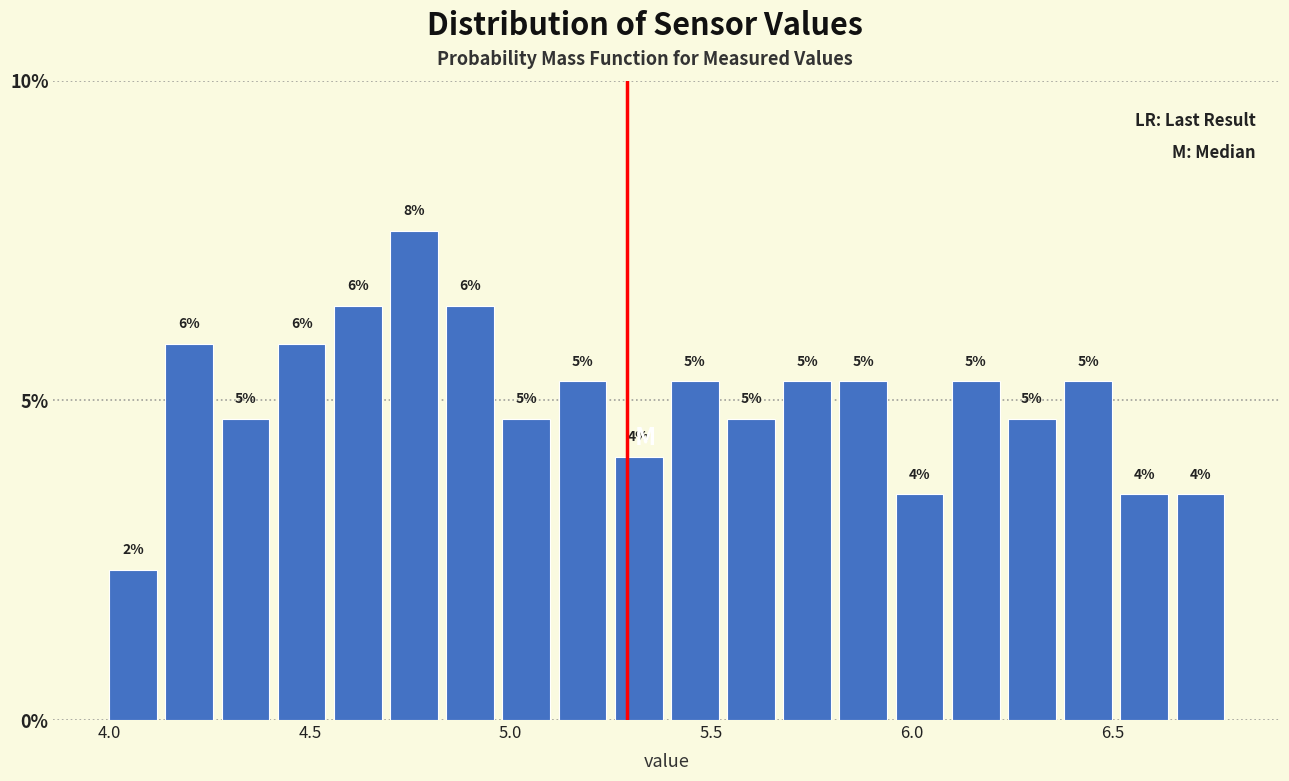

Read against the x-axis, roughly where is the centre of the tallest bar?

4.75